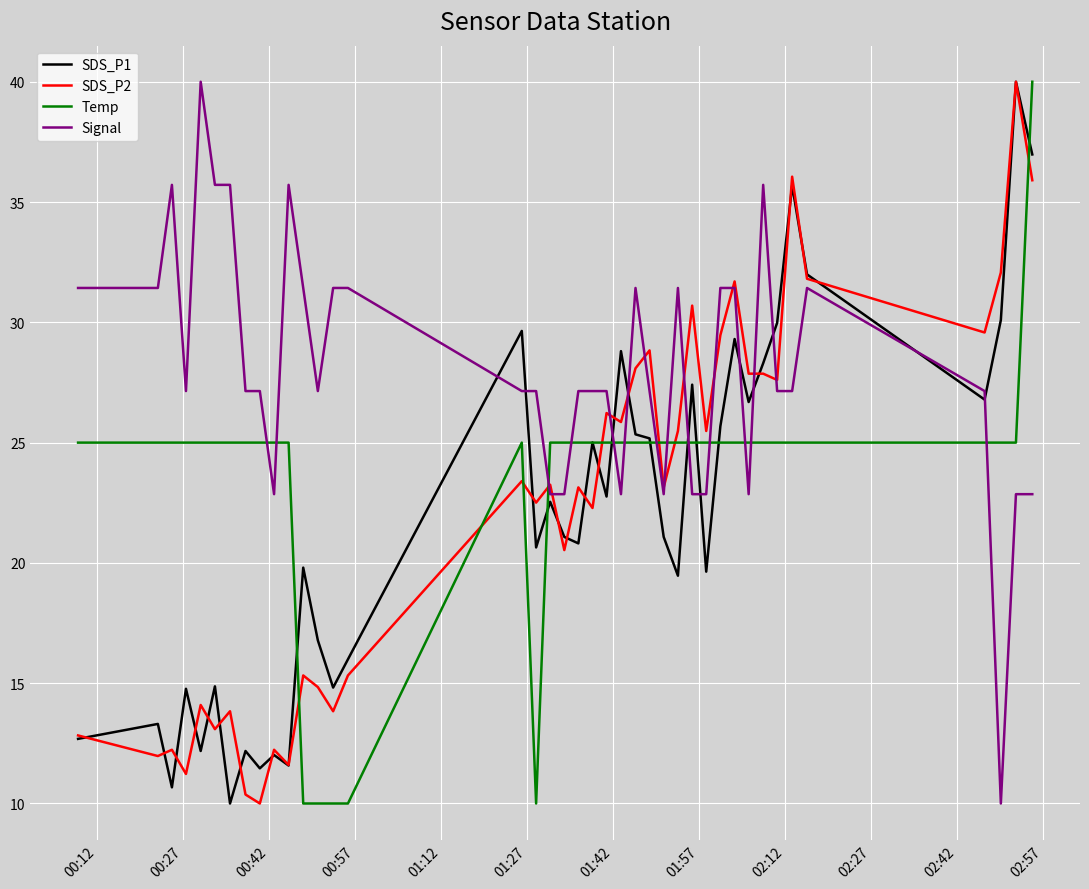

Which series ends up on top after the final intersection of Signal and Temp?

Temp